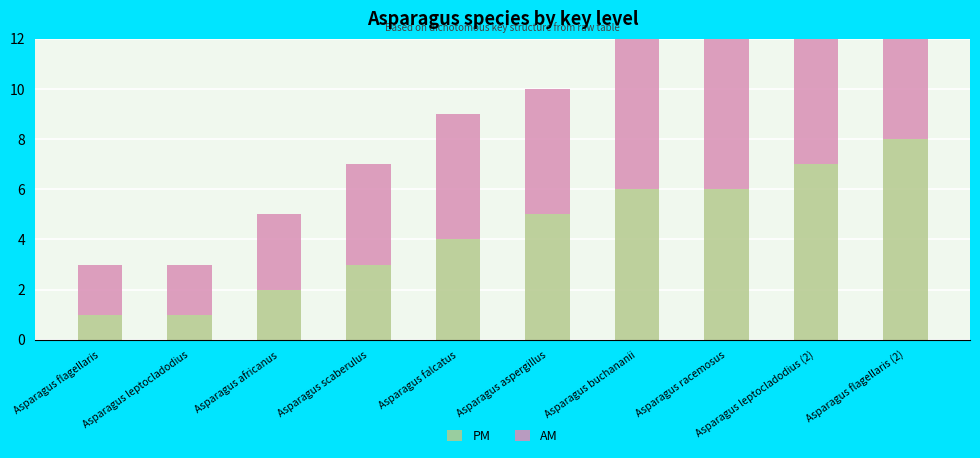

What is the total value across all series at Asparagus racemosus?

13